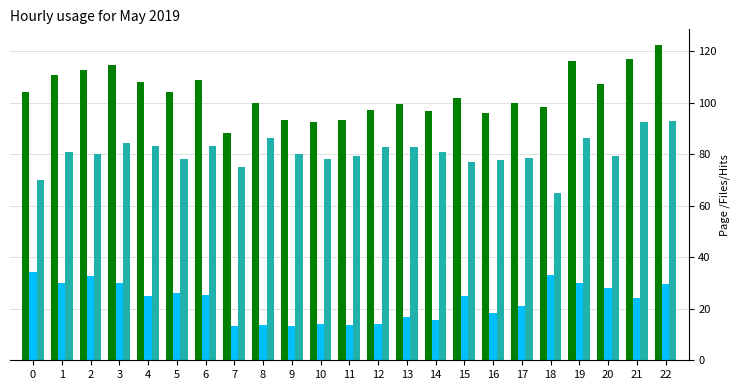

What is the difference between the highest and lowest values at 1?

81.0